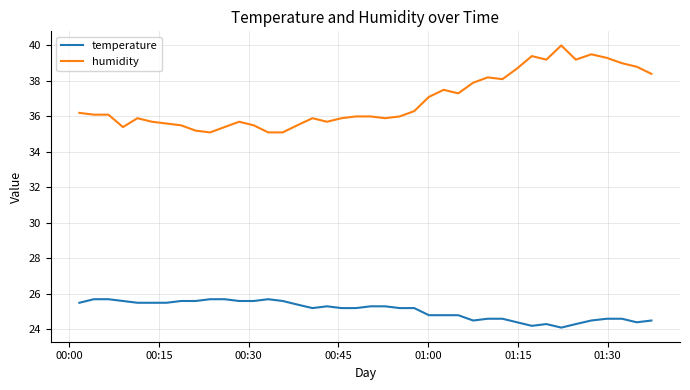

Rank the series by their maximum value, from lowest to highest.

temperature, humidity